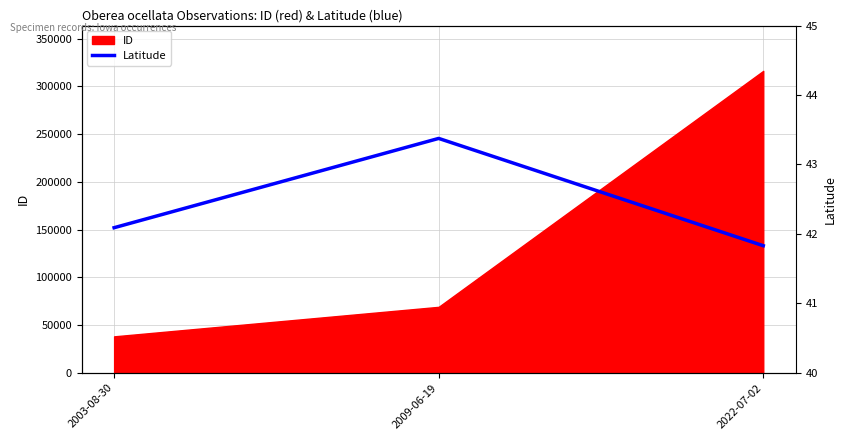

How many data points are above 42?

2